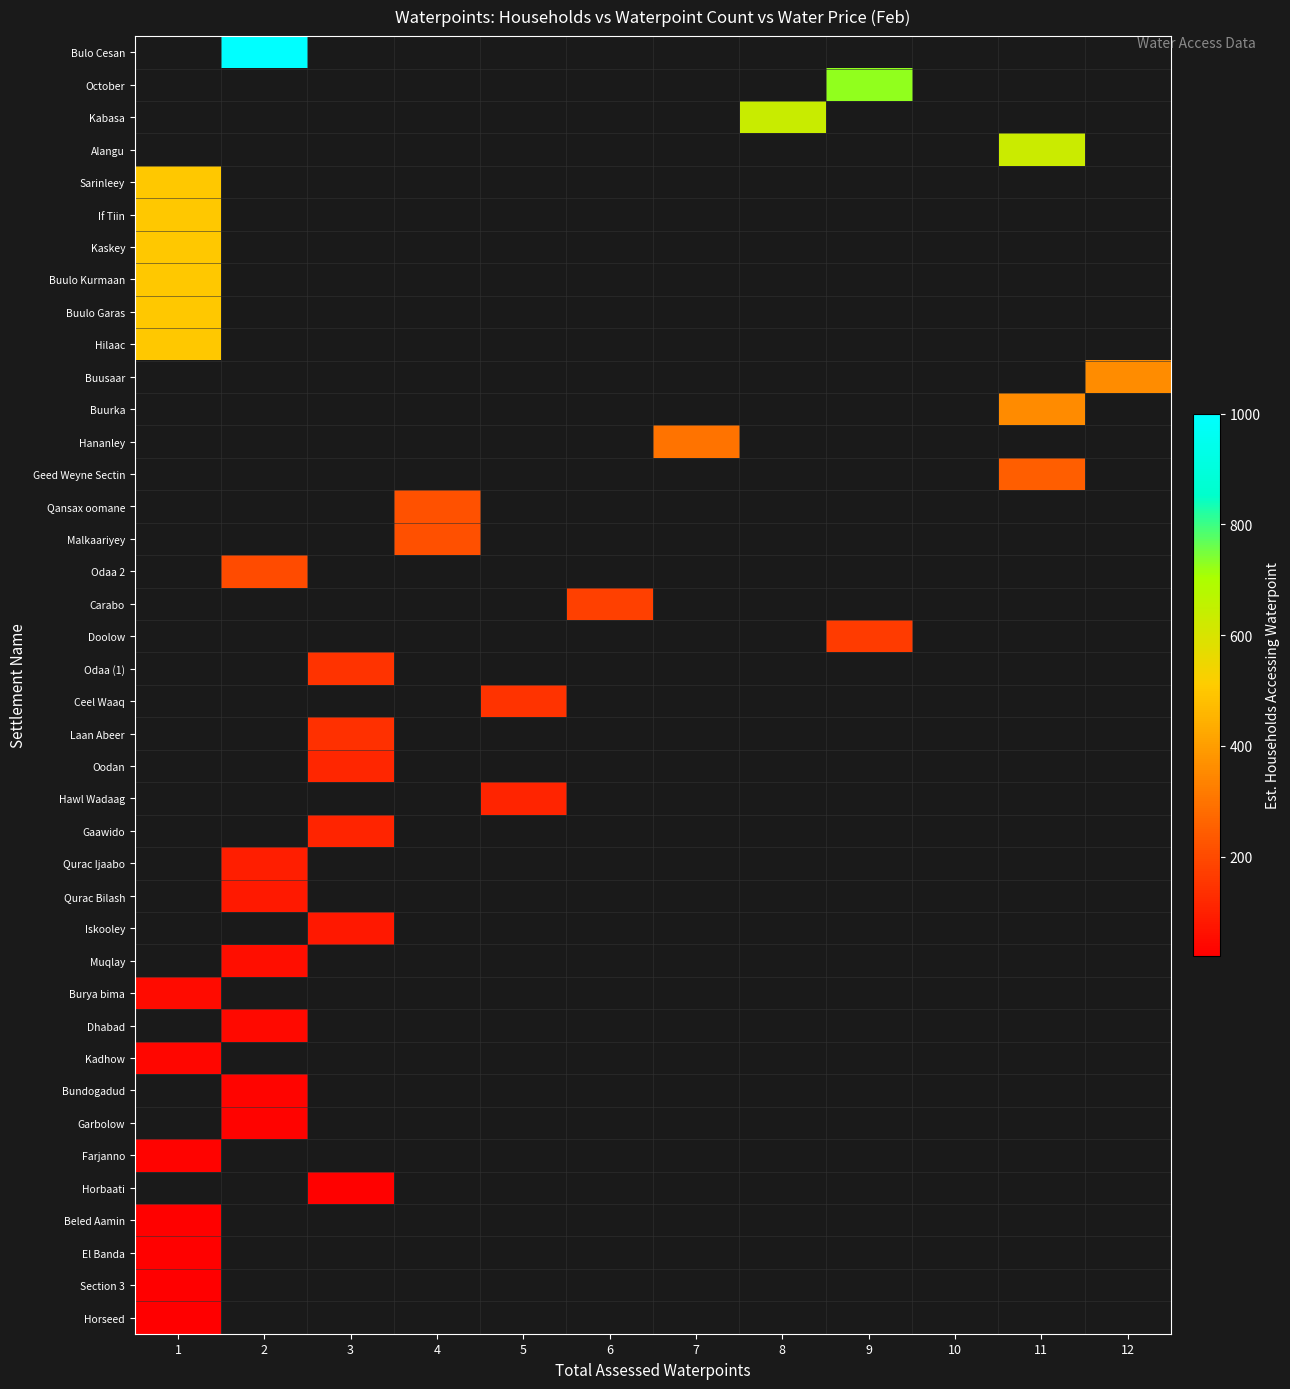

Which has a higher value, 5 or 3?

3